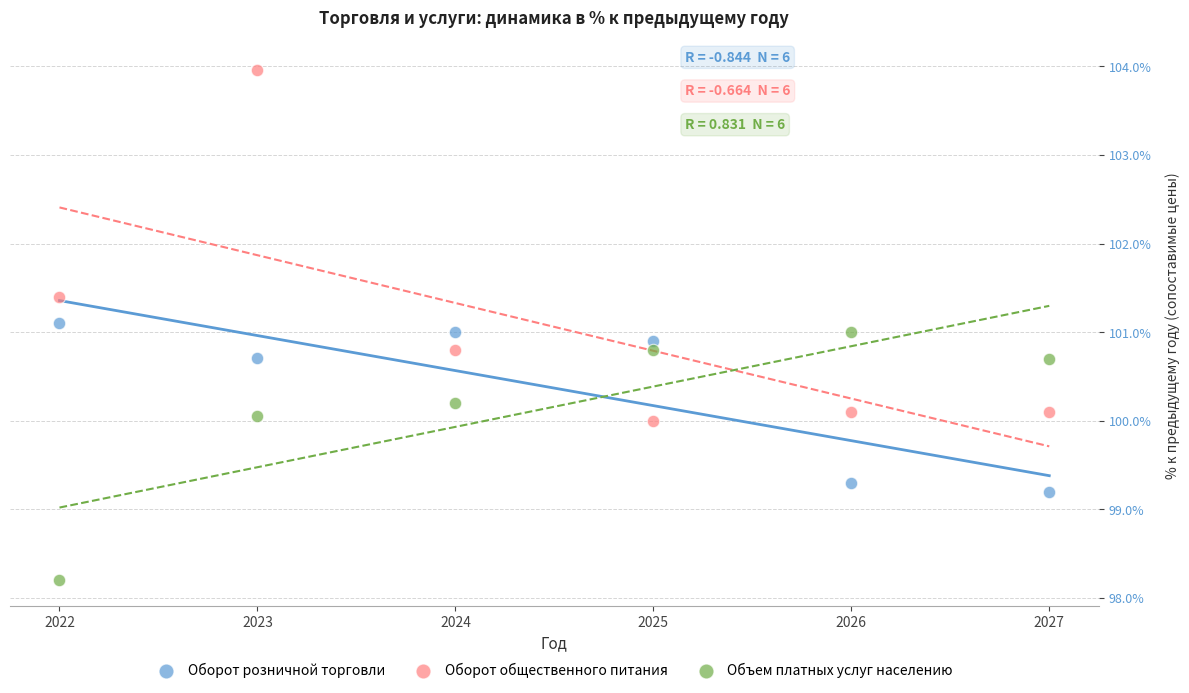

In the Объем платных услуг населению series, what Y value is closest to 99?

98.2